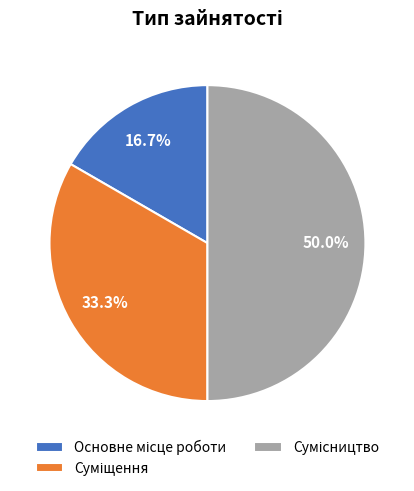

What percentage is the Суміщення slice, to the nearest percent?

33%